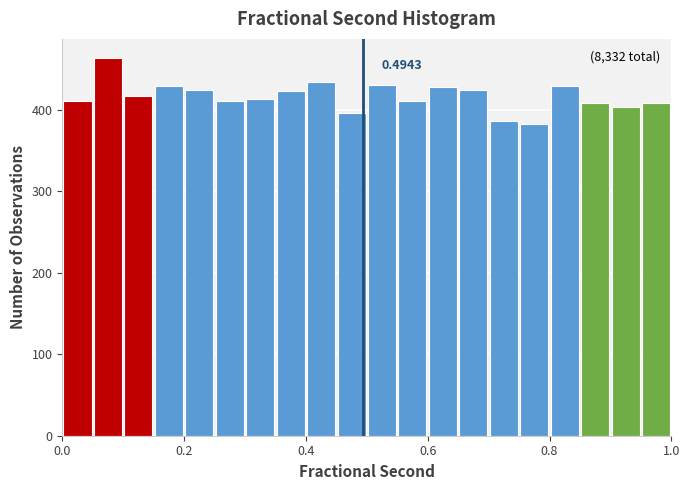

Read against the x-axis, roughly where is the centre of the tallest bar?

0.08